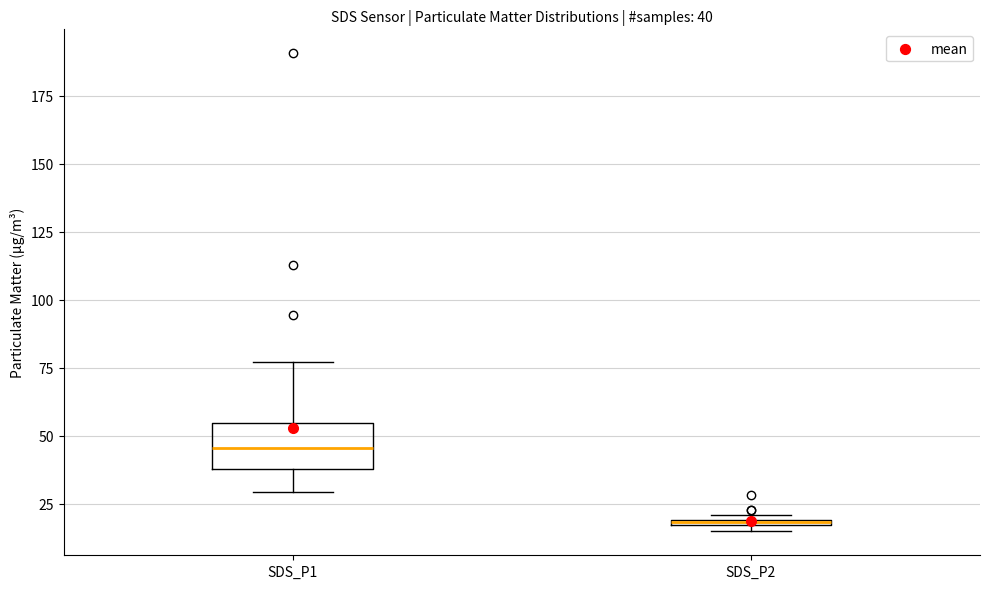

Which box's median line is the highest?

SDS_P1